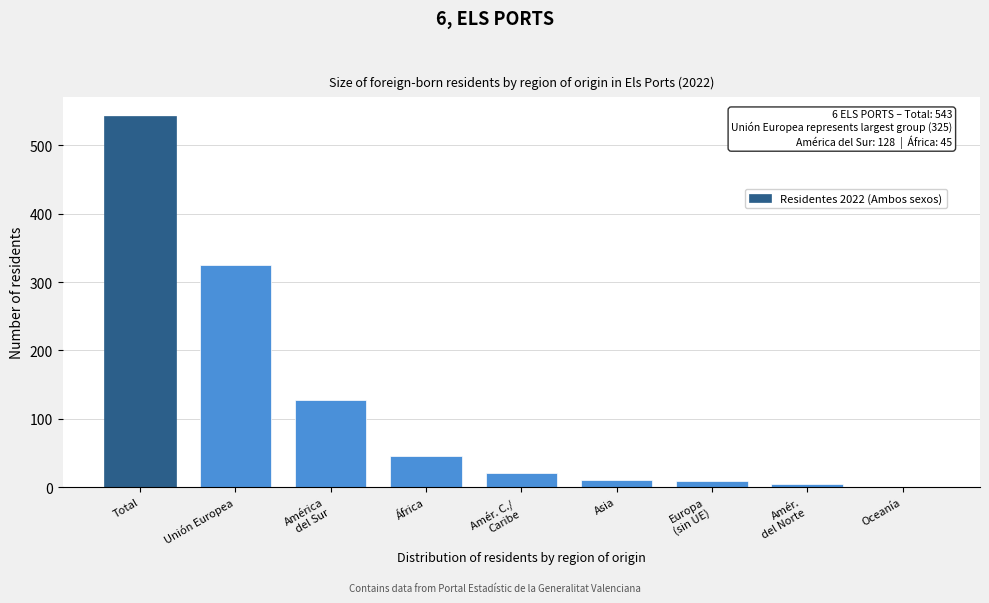

What is the change in value from África to Oceanía?

-45